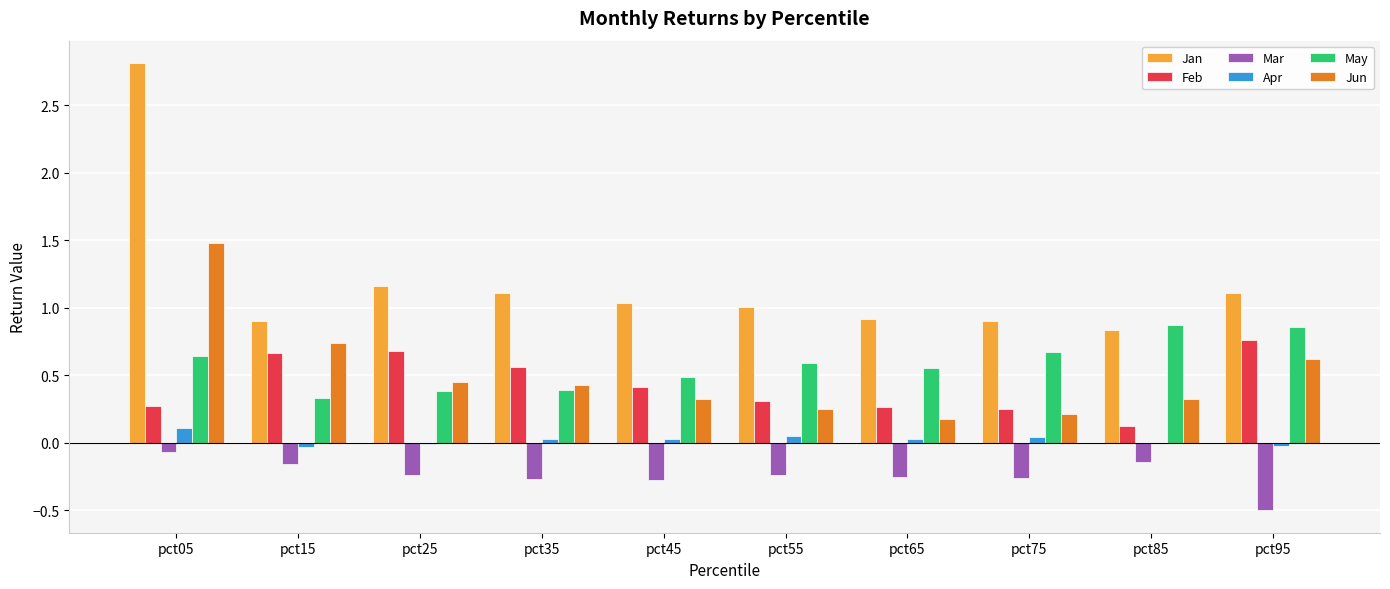

What are all the series names shown in the legend?

Jan, Feb, Mar, Apr, May, Jun